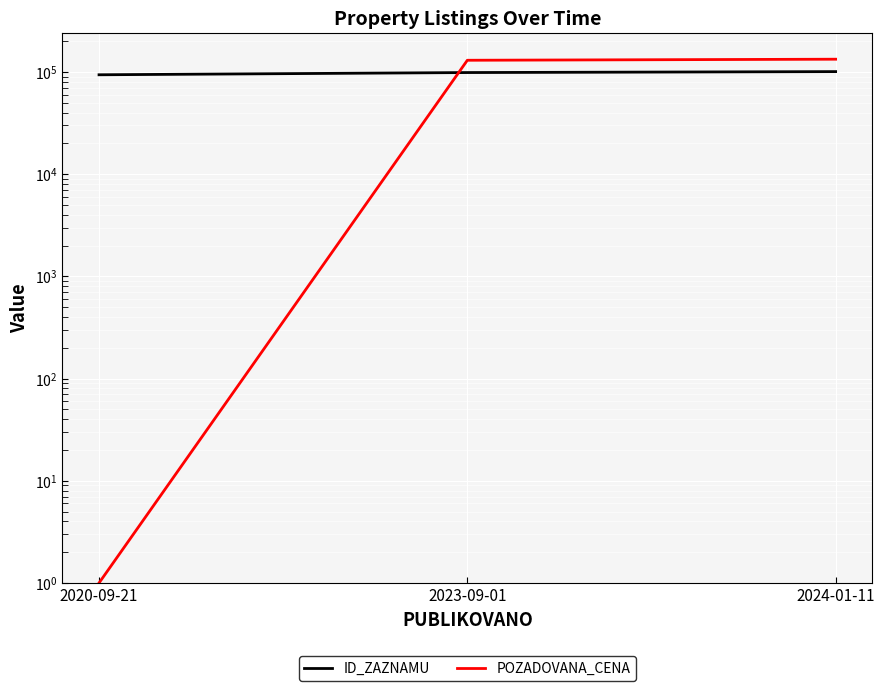

What is the difference between the maximum and minimum values in the POZADOVANA_CENA series?

132959